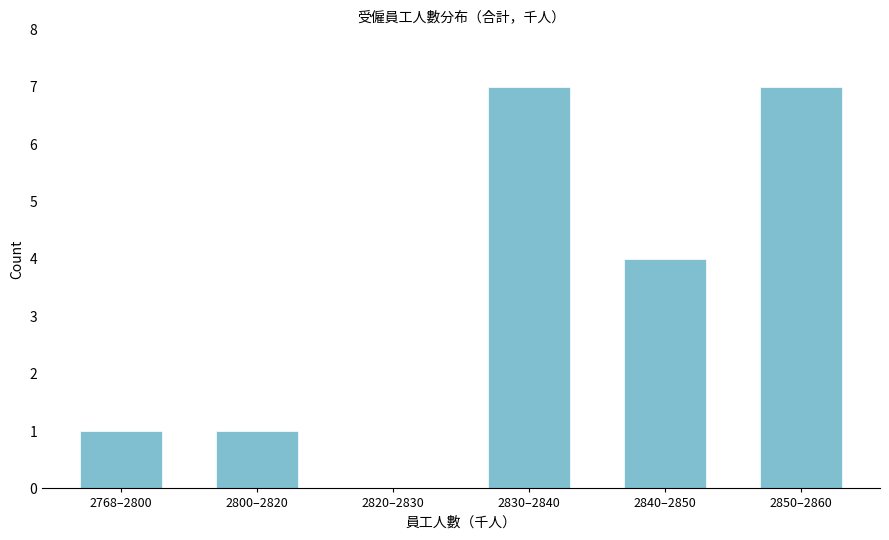

Reading left to right, list all the values displayed in this chart.

2768–2800=1	2800–2820=1	2820–2830=0	2830–2840=7	2840–2850=4	2850–2860=7